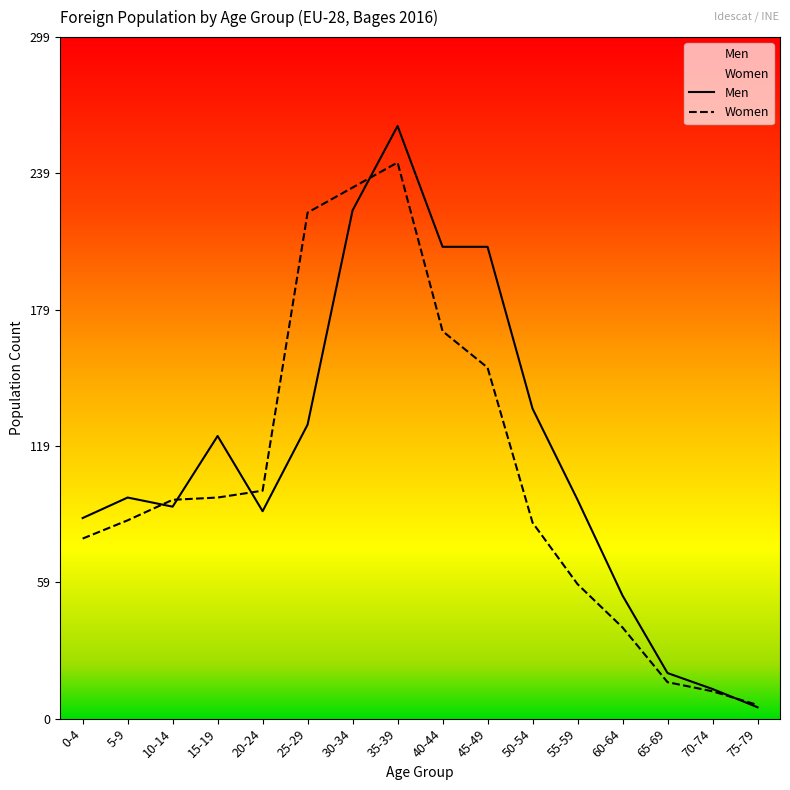

True or false: Women has a value of 96 at 10-14.

True